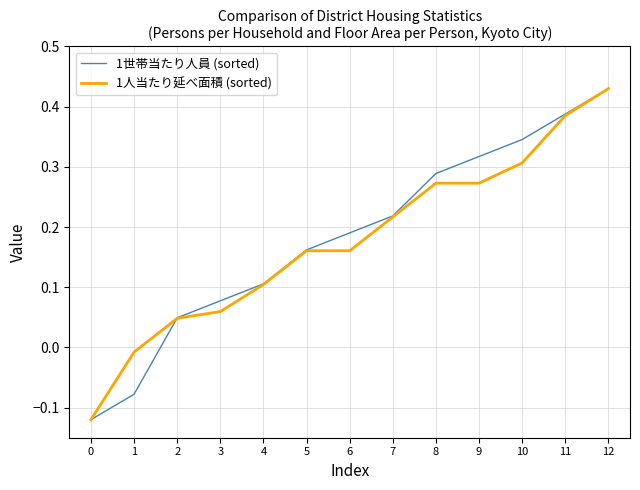

True or false: 1人当たり延べ面積 (sorted) has a value of -0.2 at 0.

False